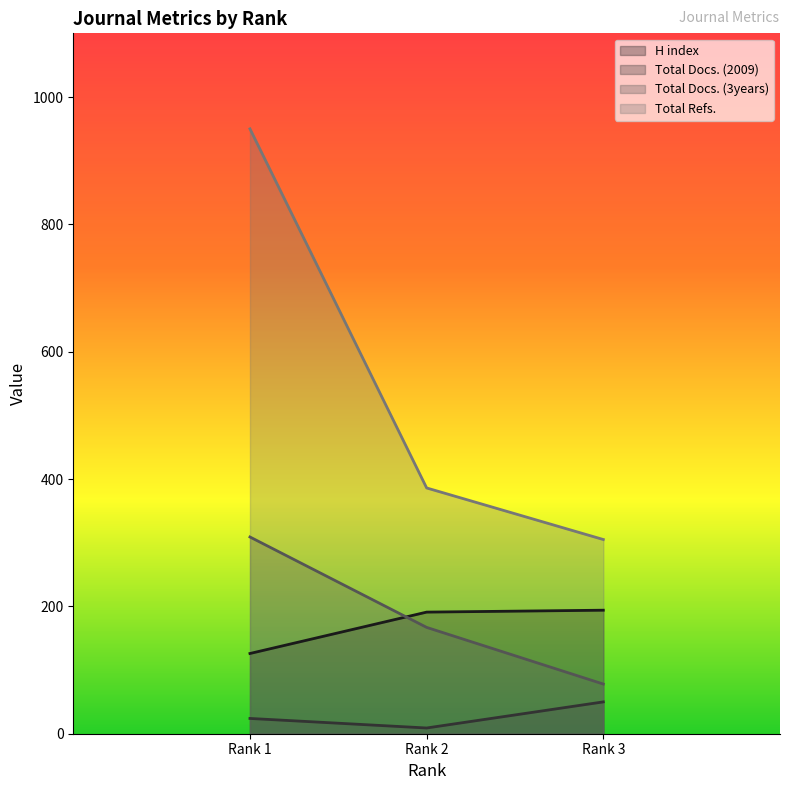

What is the value of the Total Docs. (2009) point at the 1st from the left?

24